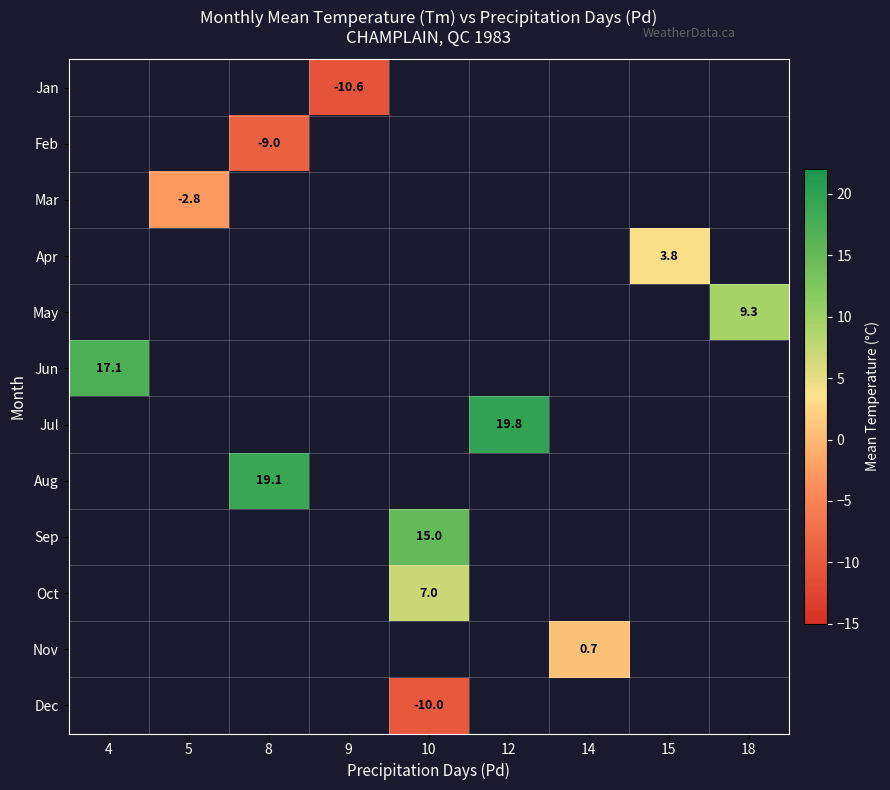

Is it true that Sep equals 15.0 at 10?

True